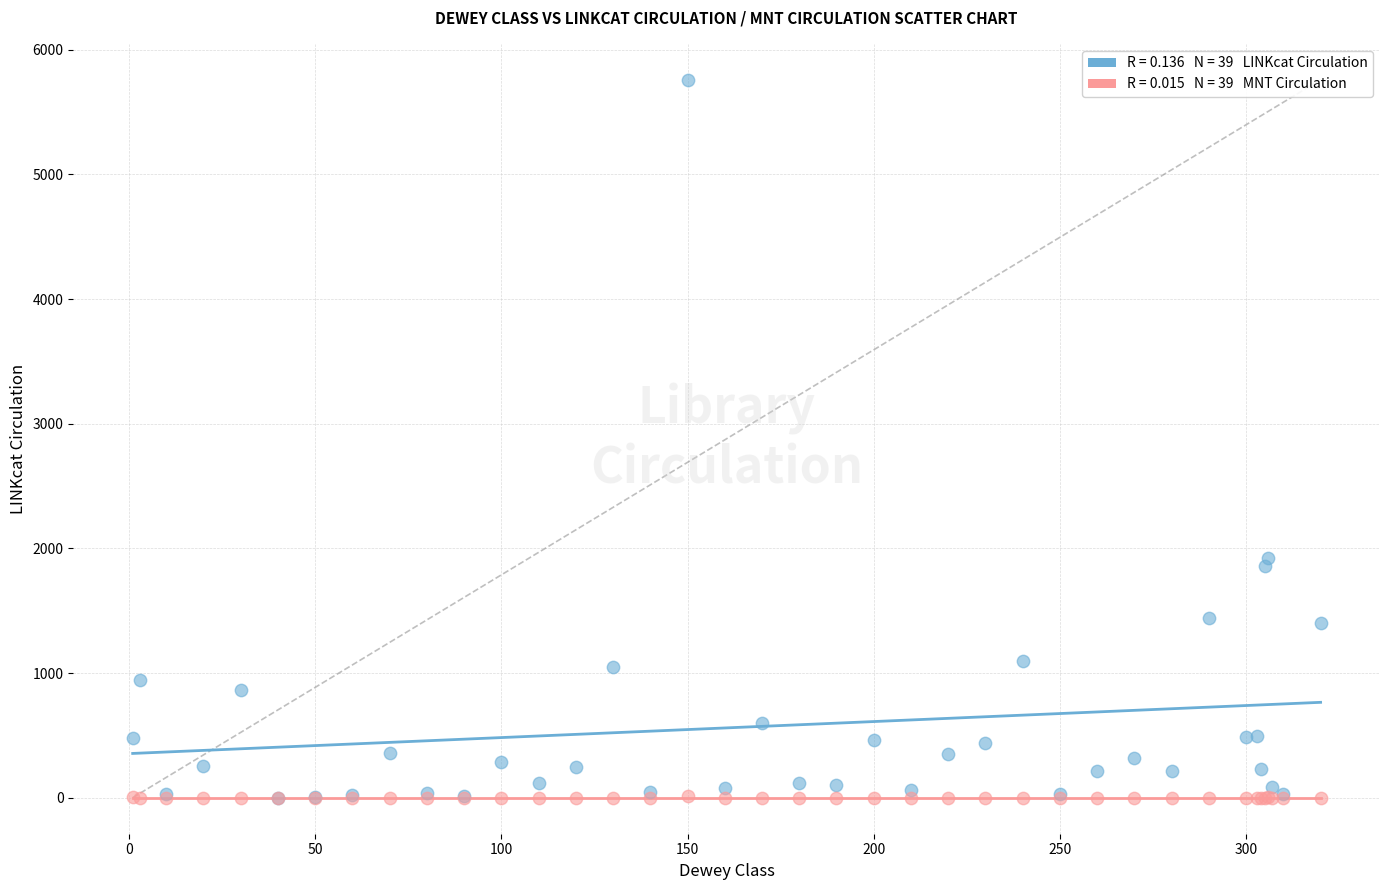

Across all series, what Y value is closest to 2880?

1926